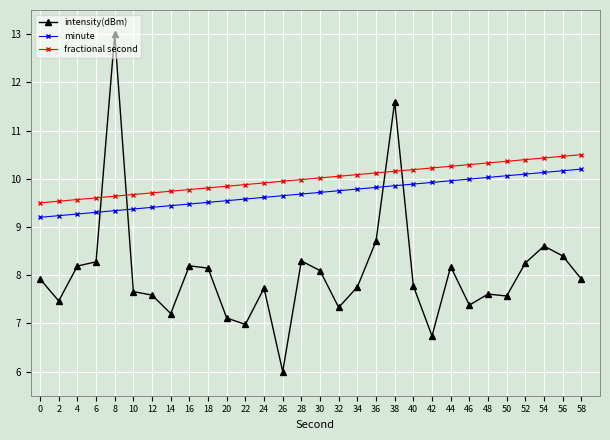

At which category is the sum across all series the highest?

8